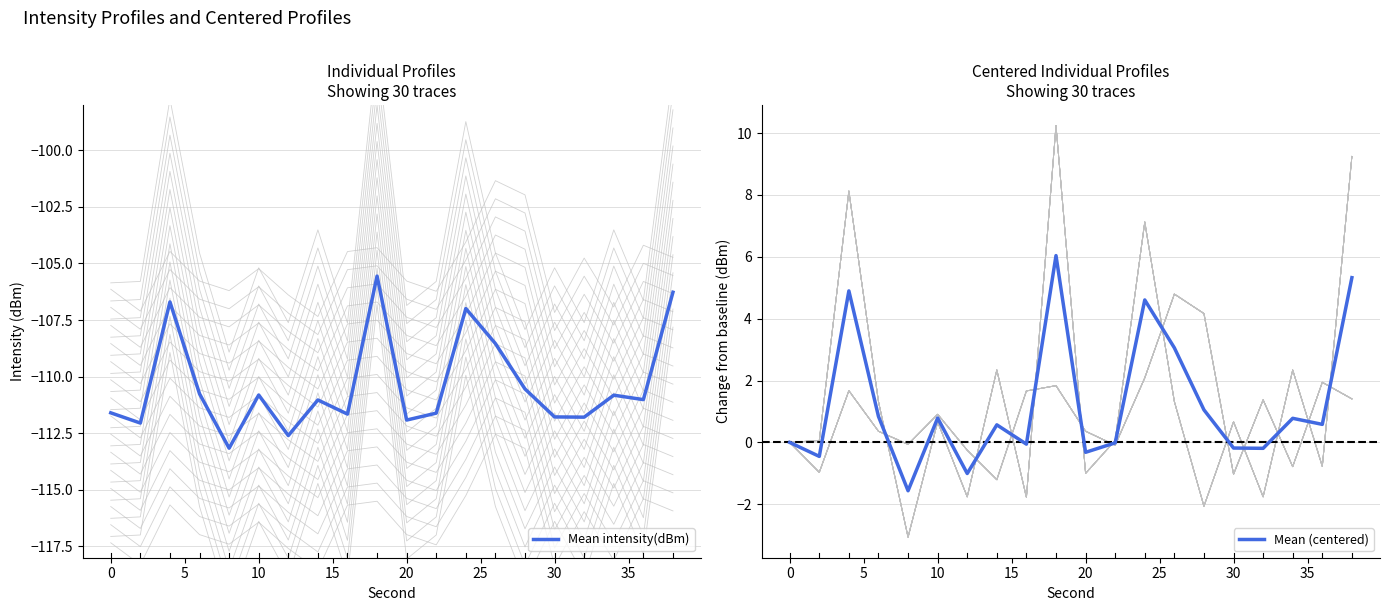

What is the minimum value shown in the chart?

-113.2